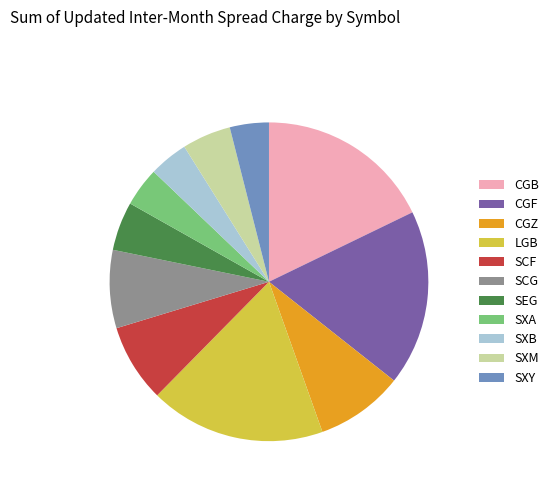

Combined, do SXA and SXB account for over 50%?

No